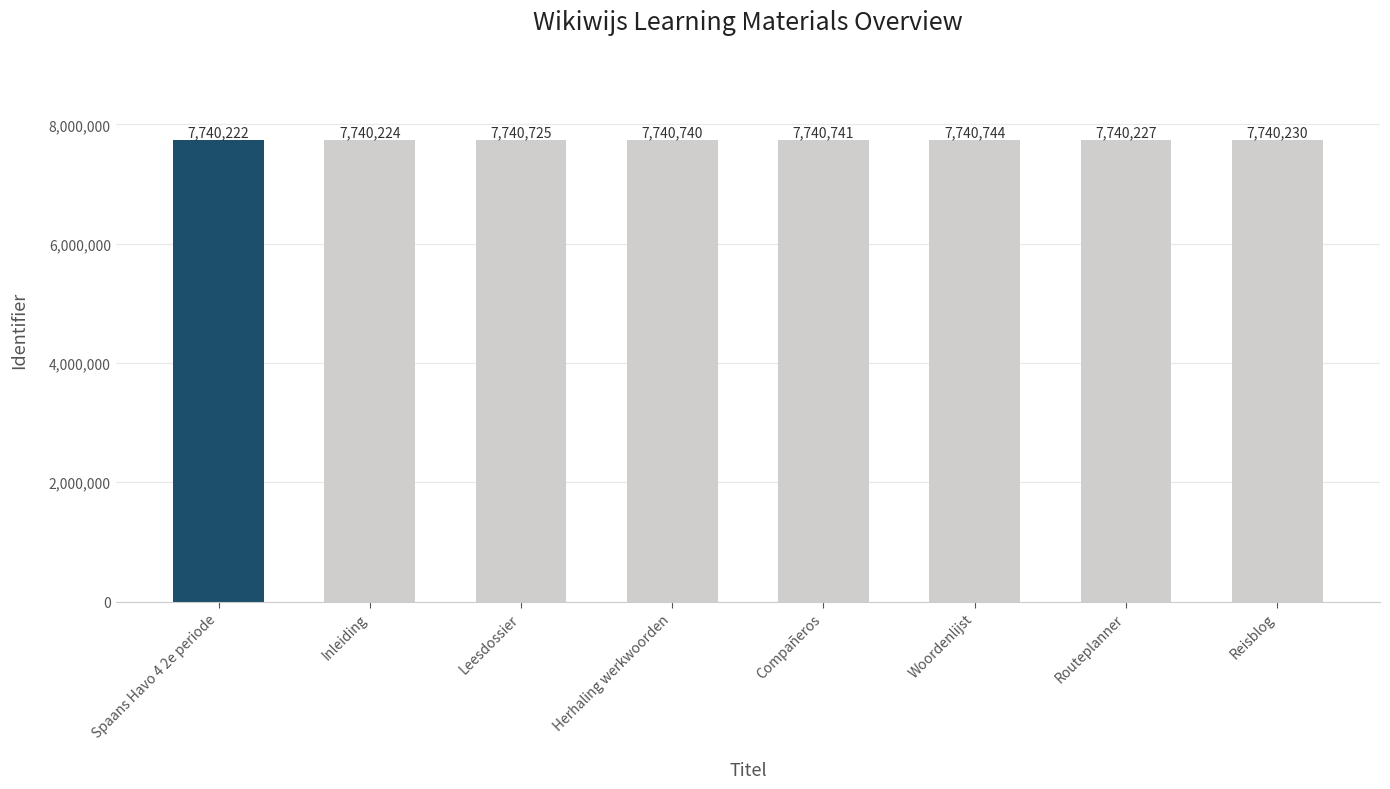

Reading left to right, transcribe all the data shown in this chart.

Spaans Havo 4 2e periode=7740222	Inleiding=7740224	Leesdossier=7740725	Herhaling werkwoorden=7740740	Compañeros=7740741	Woordenlijst=7740744	Routeplanner=7740227	Reisblog=7740230